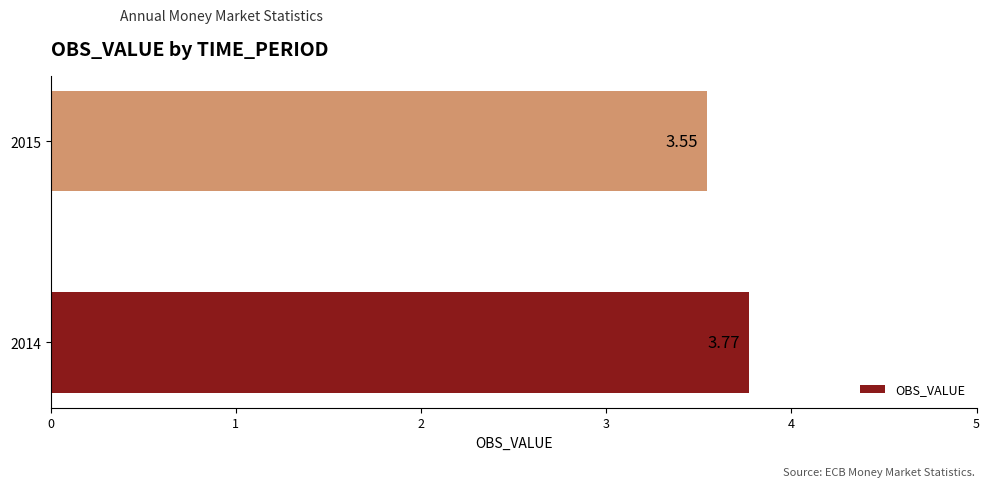

List the labels in order of value, smallest first.

2015, 2014